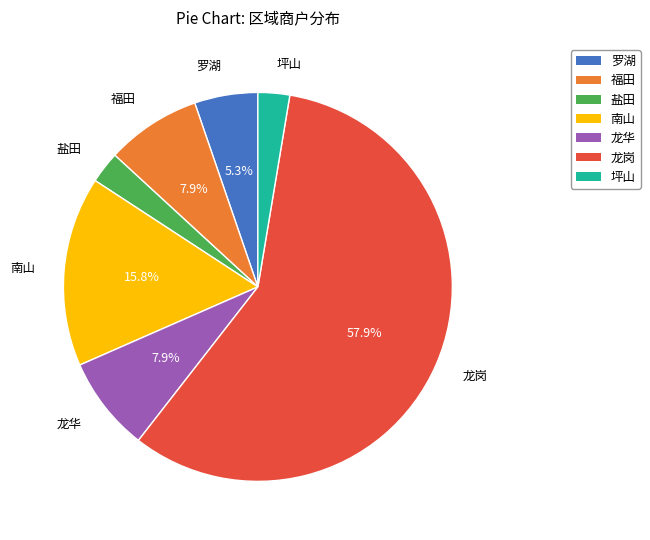

The 福田 slice represents 8% of the pie. True or false?

True